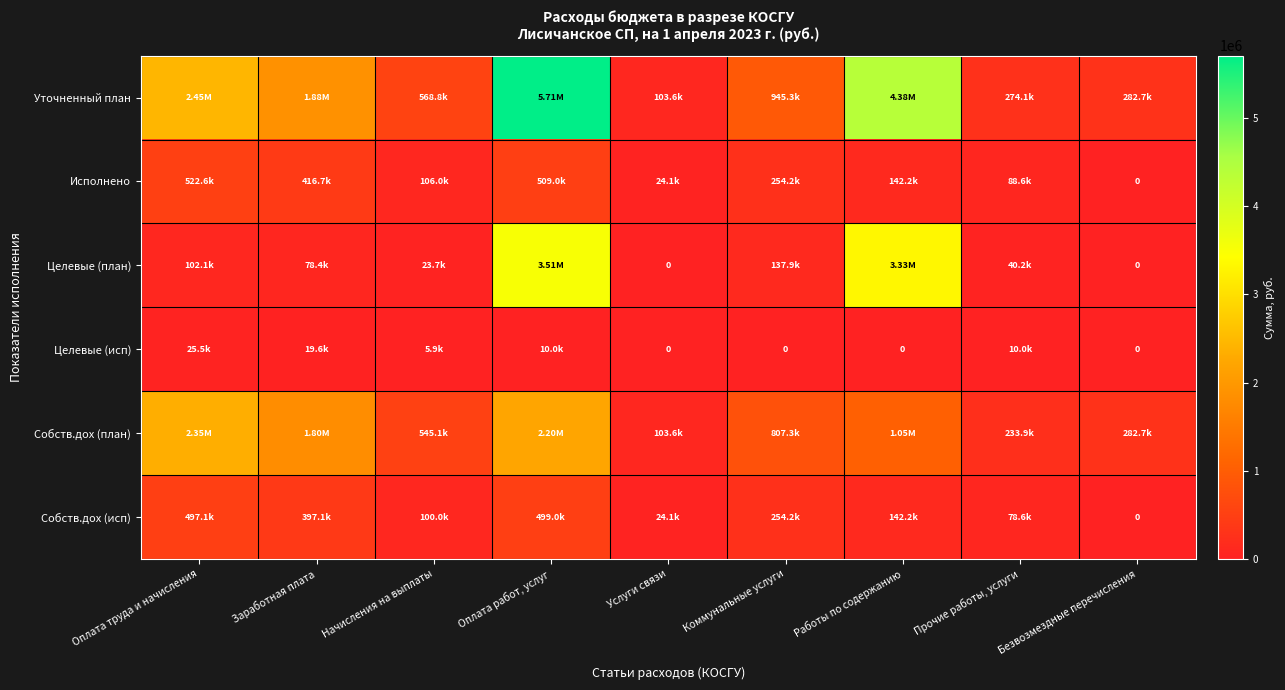

What is the average value of the Собств.дох (план) series?

1041891.2